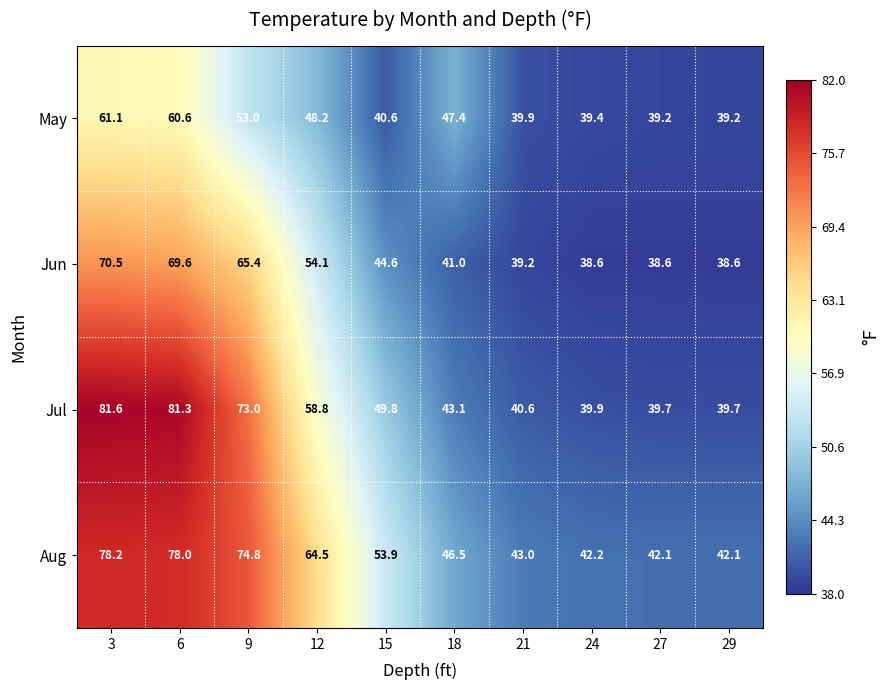

At 18, list the series in order from smallest to largest.

Jun, Jul, Aug, May